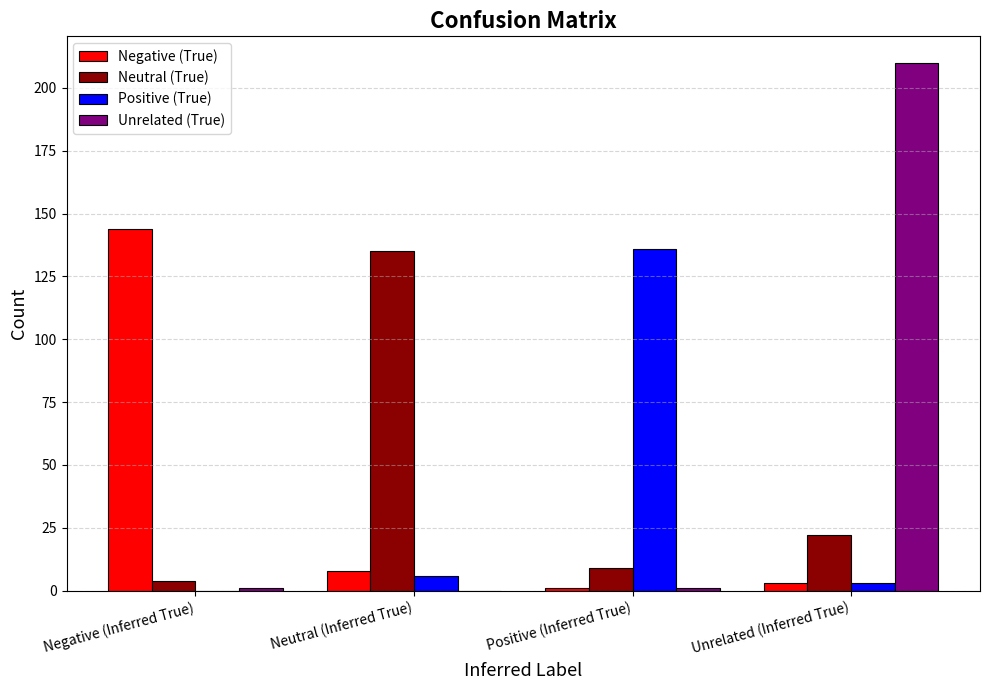

At which category is the sum across all series the highest?

Unrelated (Inferred True)